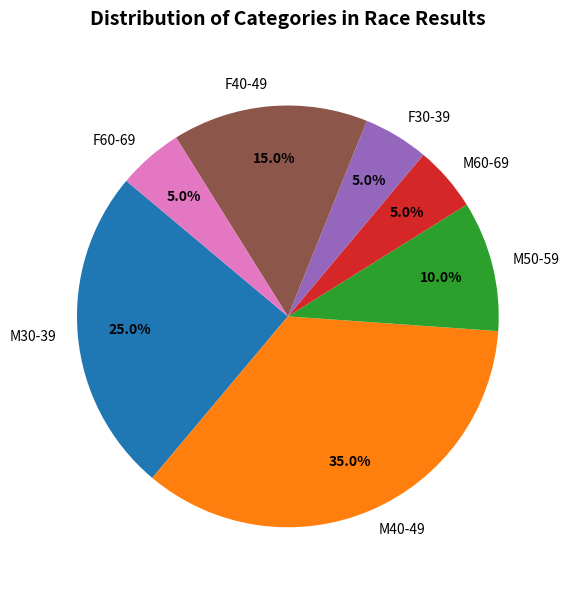

Does F30-39 represent more than half of the total?

No